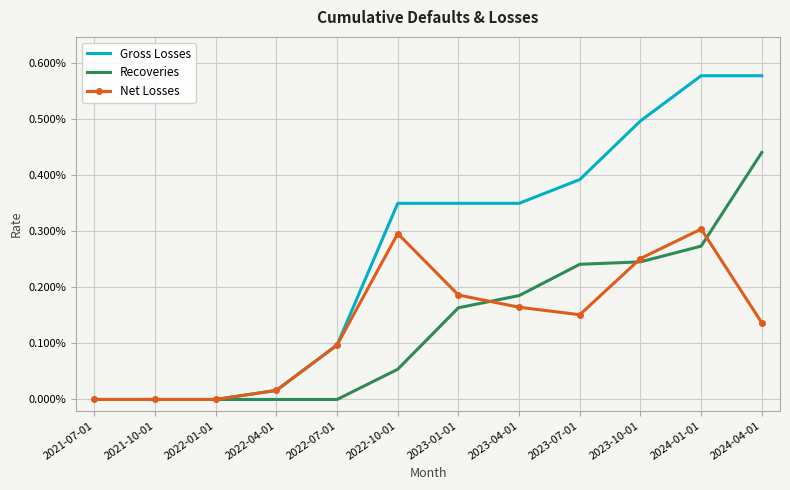

True or false: Net Losses and Gross Losses cross at least once.

False